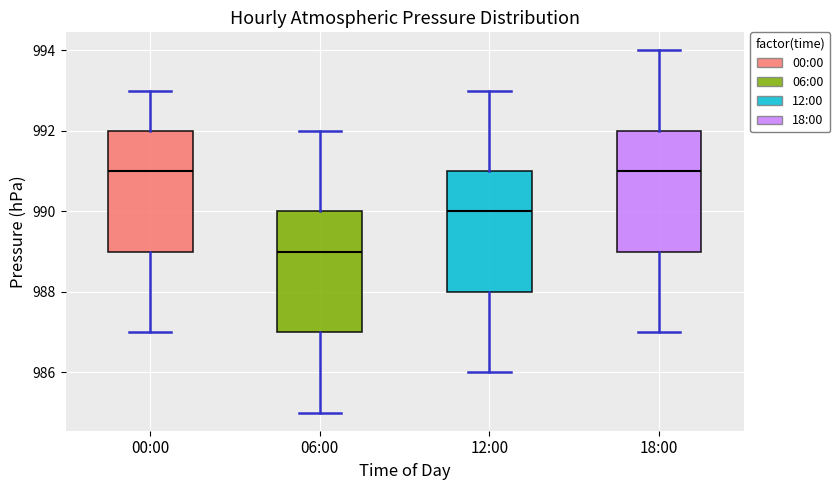

Reading left to right, read every box against the y-axis: the position of its median line, the range the box covers, and the ends of its whiskers. The values are not printed on the chart, so give them approximately, as read against the axis.

00:00: median 991, box 989 to 992, whiskers 987 to 993
06:00: median 989, box 987 to 990, whiskers 985 to 992
12:00: median 990, box 988 to 991, whiskers 986 to 993
18:00: median 991, box 989 to 992, whiskers 987 to 994